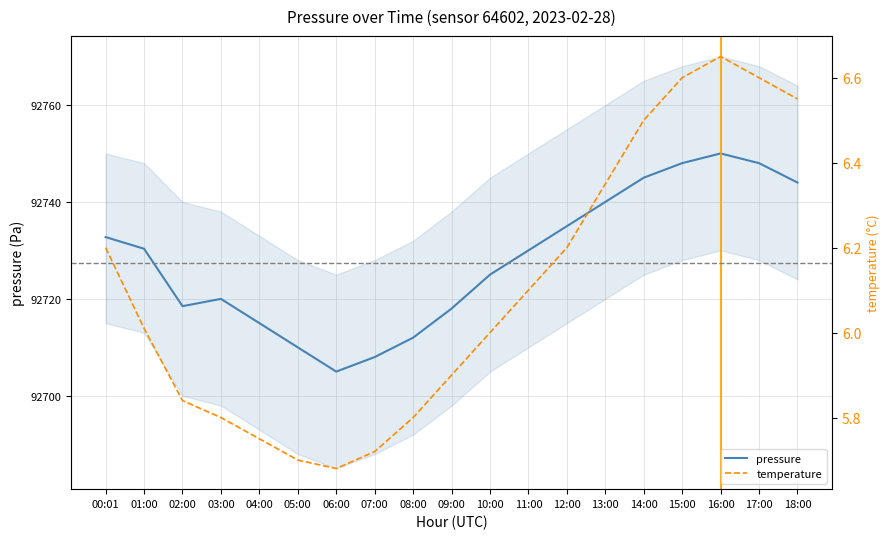

Does the chart have visible grid lines?

Yes